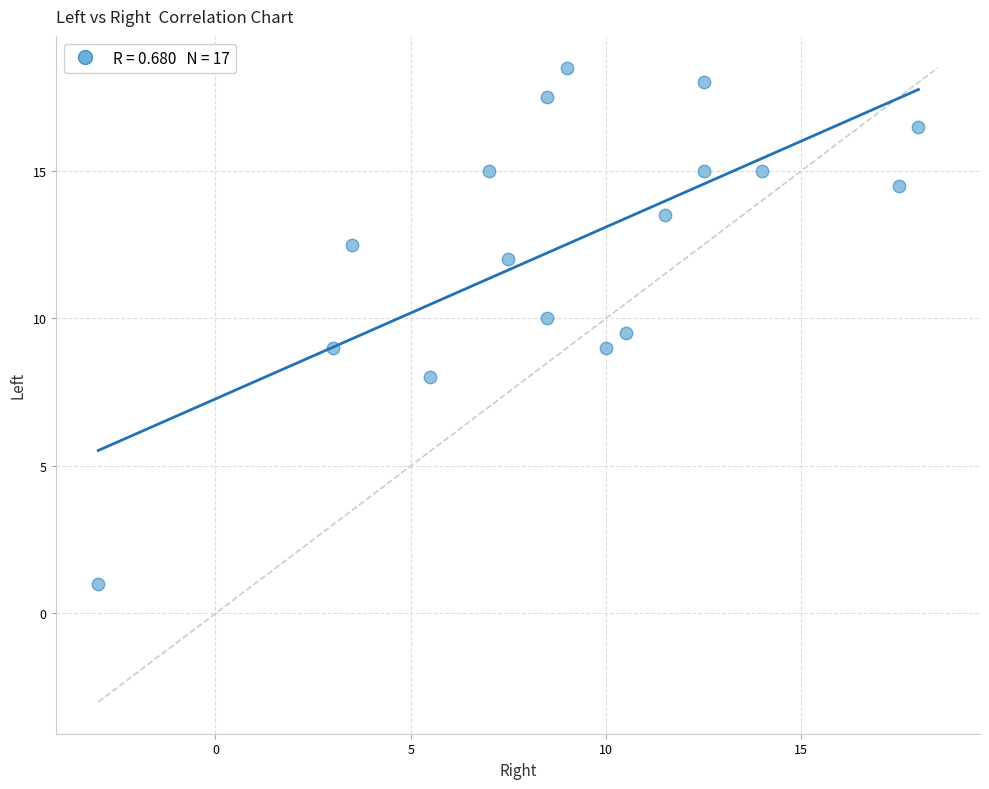

What is the range of X values (max minus min)?

21.0